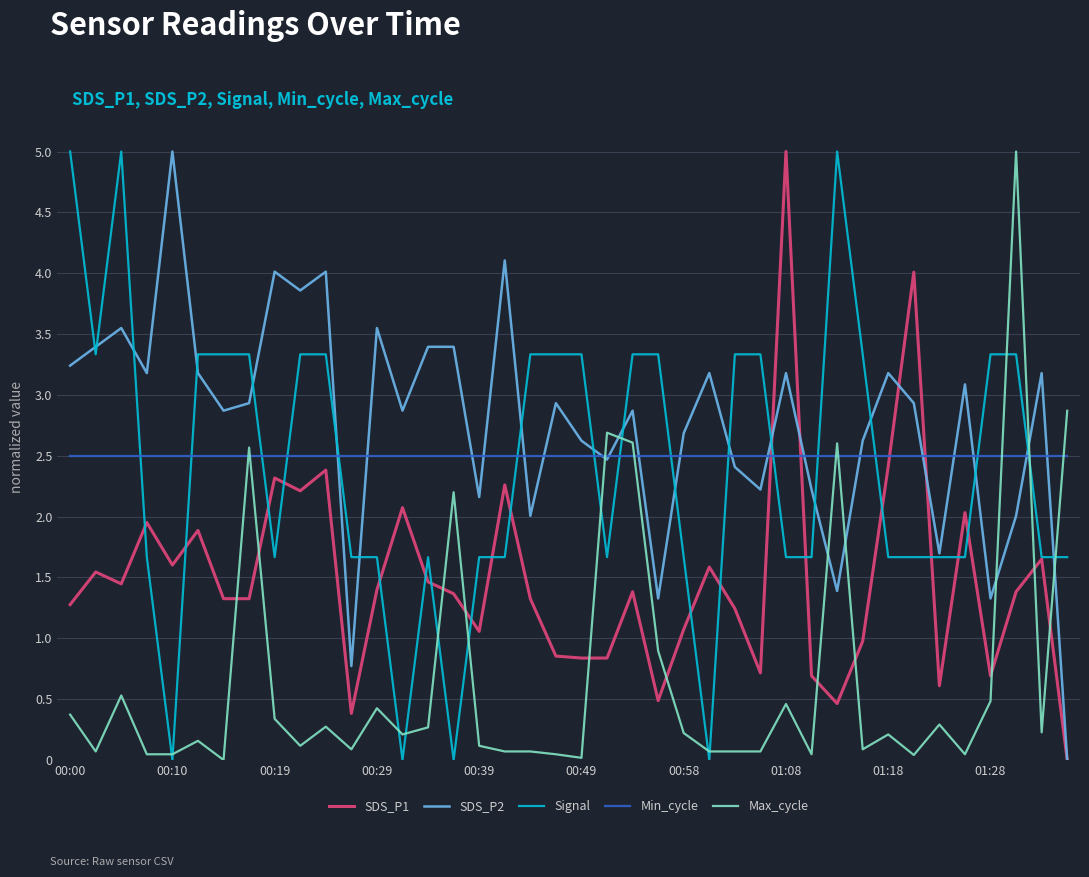

Which series has the largest total across all categories?

SDS_P2